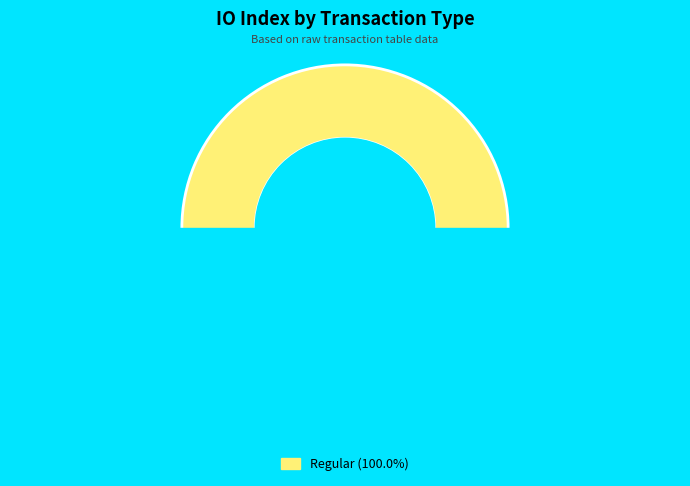

What percentage do Ticket and Regular together represent?

100.0%